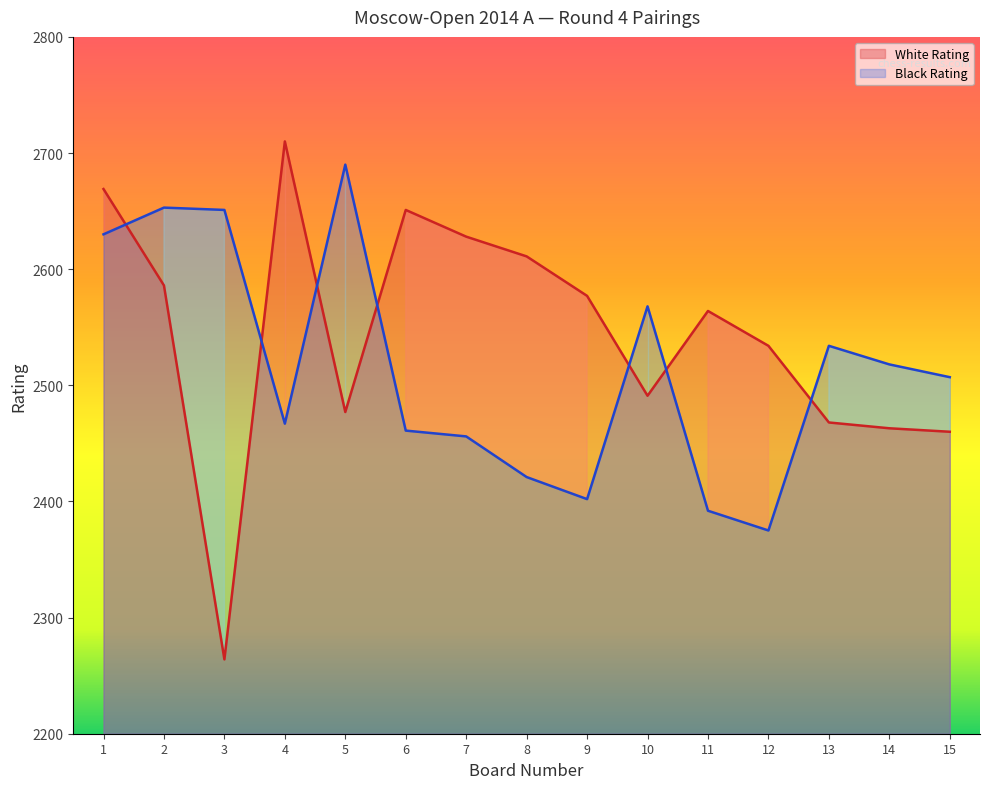

Reading left to right, transcribe all the data shown in this chart.

White Rating: 2669	2586	2264	2710	2477	2651	2628	2611	2577	2491	2564	2534	2468	2463	2460
Black Rating: 2630	2653	2651	2467	2690	2461	2456	2421	2402	2568	2392	2375	2534	2518	2507